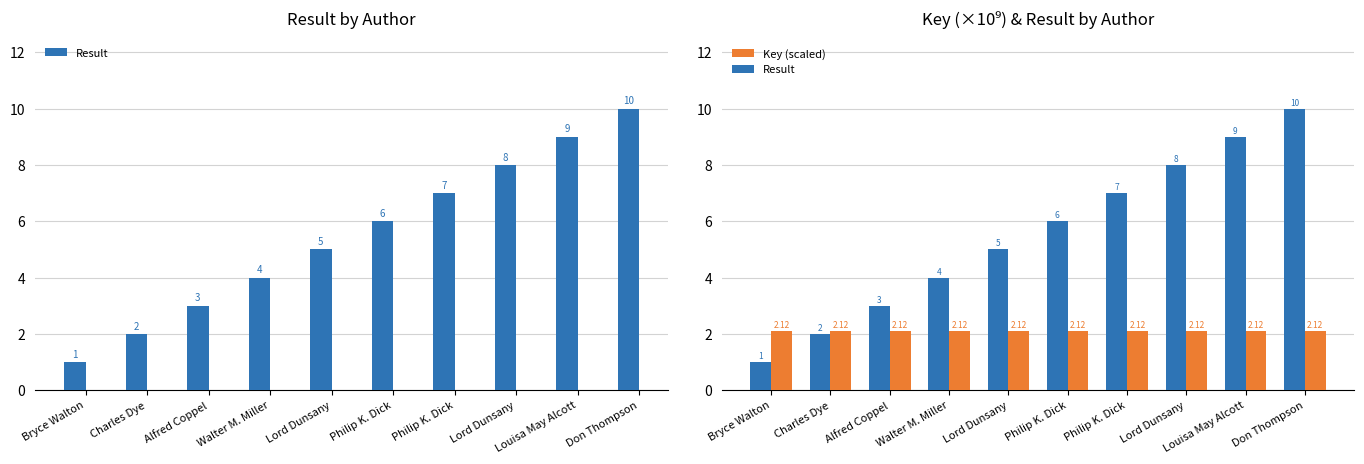

Which series changed the most between Bryce Walton and Philip K. Dick?

Result